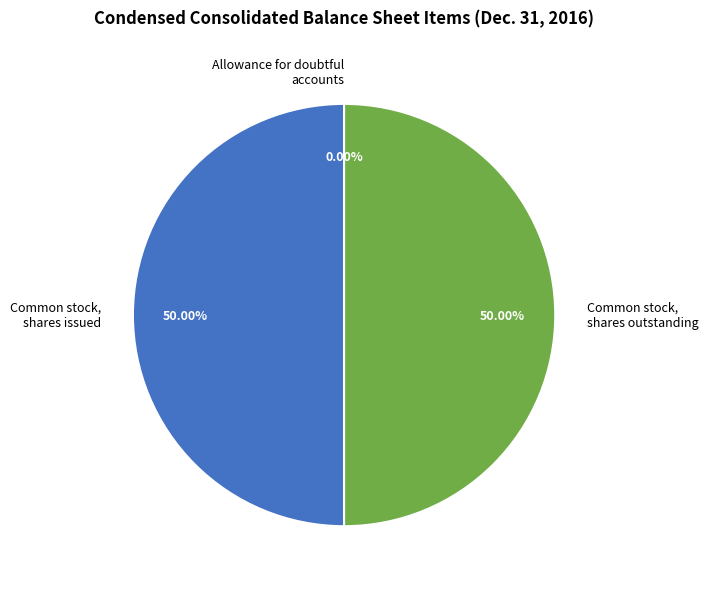

What is the ratio of the value at Common stock, shares outstanding to the value at Common stock, shares issued?

1.0